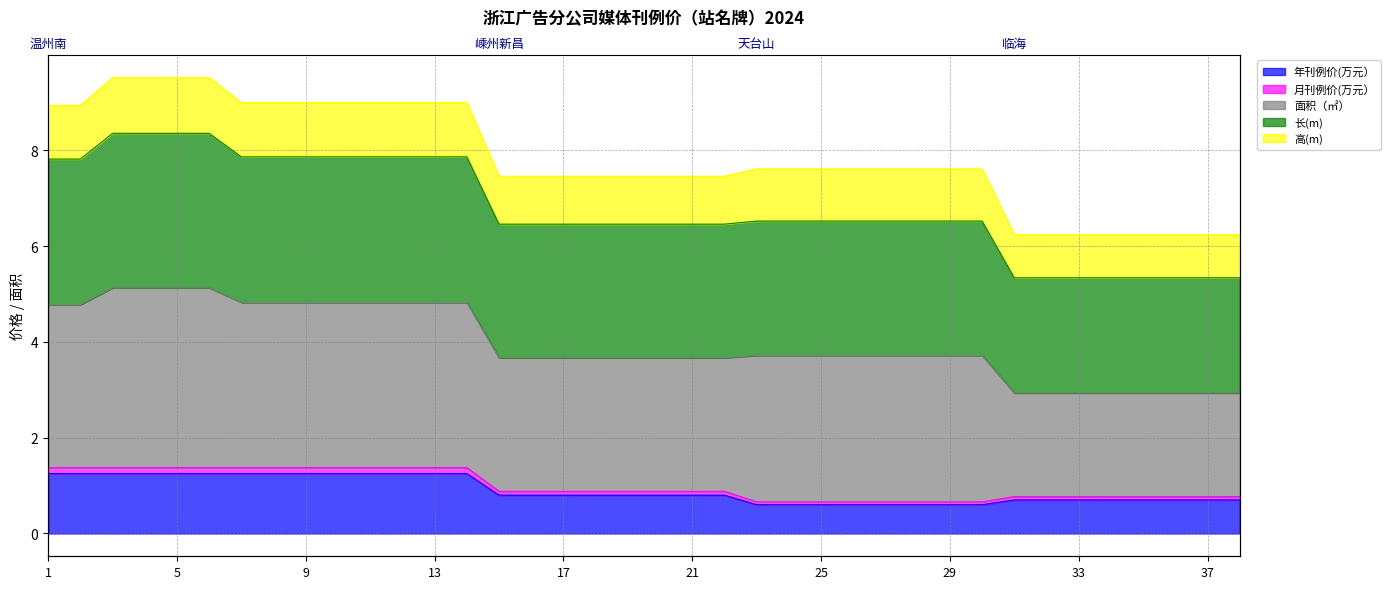

Does the chart display data point markers on the line(s)?

No